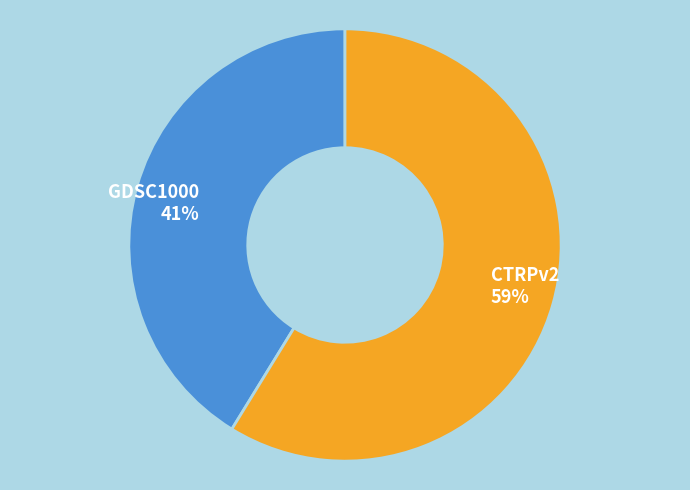

Does CTRPv2 account for over 50% of the chart?

Yes